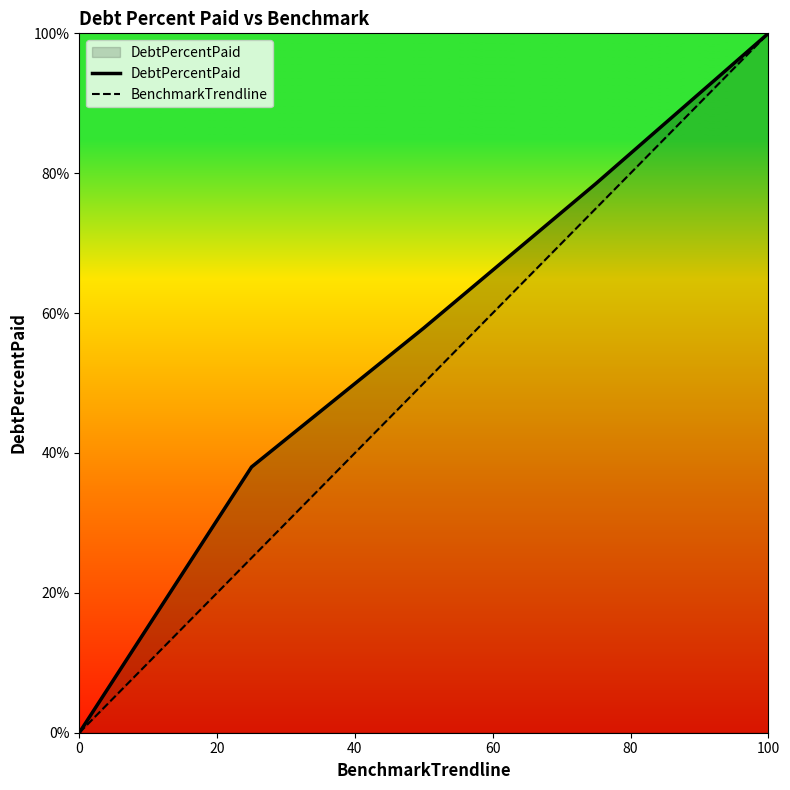

Is the value of DebtPercentPaid at 60 greater than the value of BenchmarkTrendline at 20?

Yes